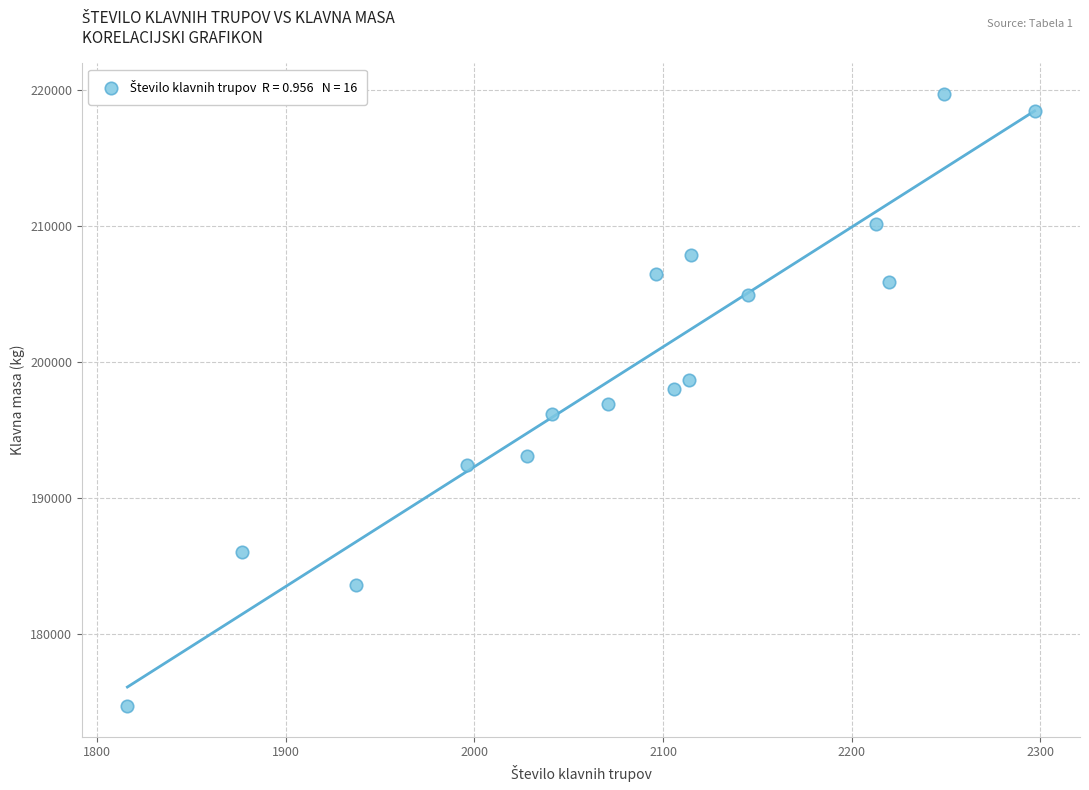

What is the range of Y values (max minus min)?

44961